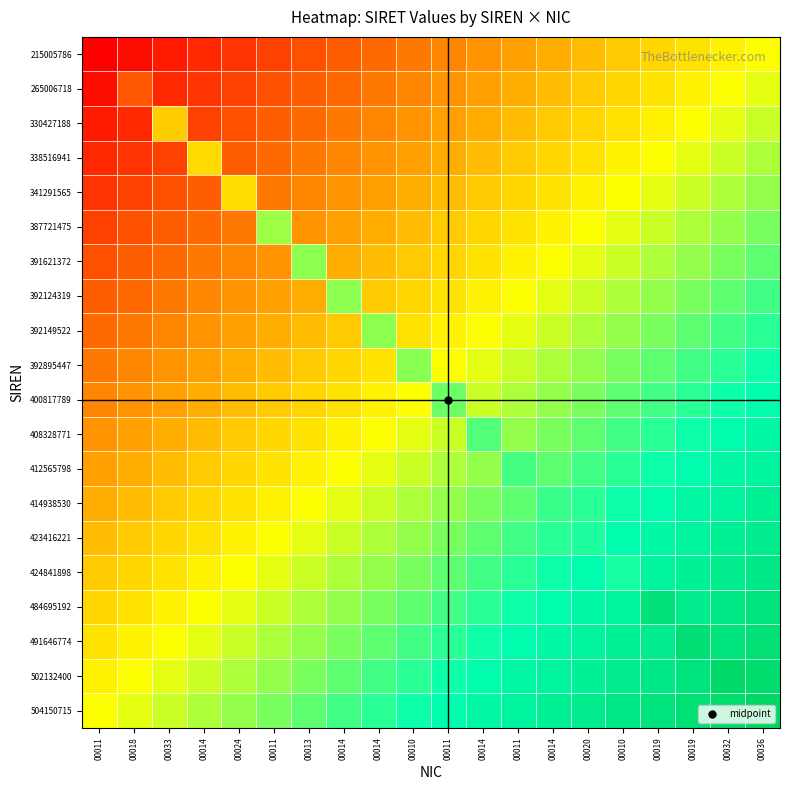

Which series has the widest spread of values?

502132400